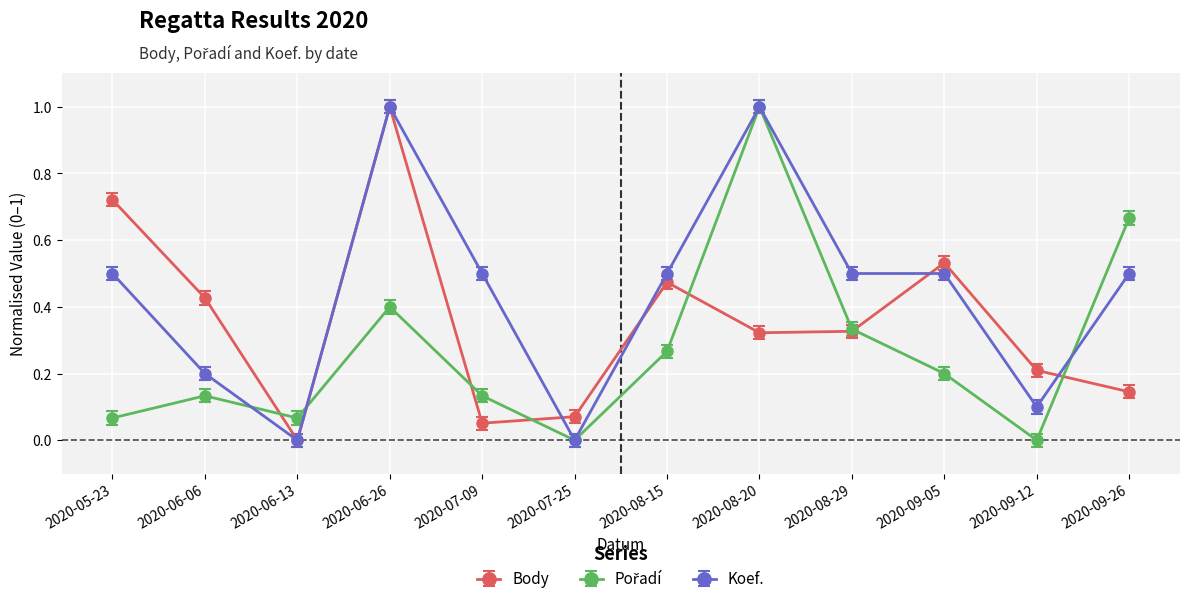

What is the maximum value for Body?

1.0